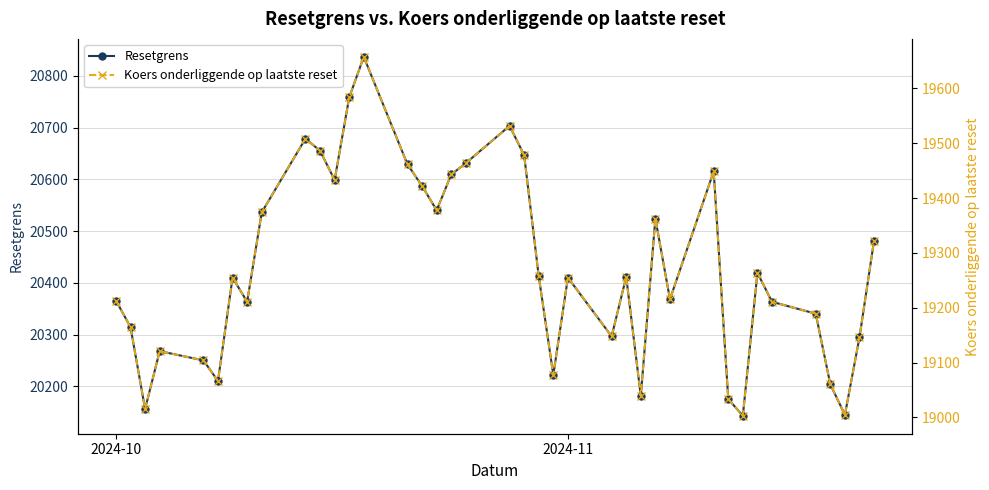

Reading left to right, what are all the values shown in this chart?

Resetgrens: 20365.9	20314.6	20156.3	20268.2	20250.3	20210.5	20410.2	20363.6	20536.3	20678.8	20655.4	20598.8	20758.4	20836.8	20628.9	20587.2	20540.3	20609.6	20631.4	20703.5	20646.8	20412.8	20222.2	20410.3	20296.7	20411.6	20181.7	20524.3	20368.4	20615.5	20175.7	20143.3	20419.5	20363.5	20340.5	20203.9	20145.1	20294.9	20481.9
Koers onderliggende op laatste reset: 19213.1	19164.8	19015.4	19120.9	19104.1	19066.5	19254.9	19210.9	19373.8	19508.3	19486.2	19432.8	19583.4	19657.4	19461.2	19421.9	19377.6	19443.0	19463.6	19531.6	19478.1	19257.3	19077.5	19255.0	19147.8	19256.3	19039.3	19362.5	19215.5	19448.6	19033.6	19003.1	19263.7	19210.8	19189.2	19060.3	19004.8	19146.2	19322.6